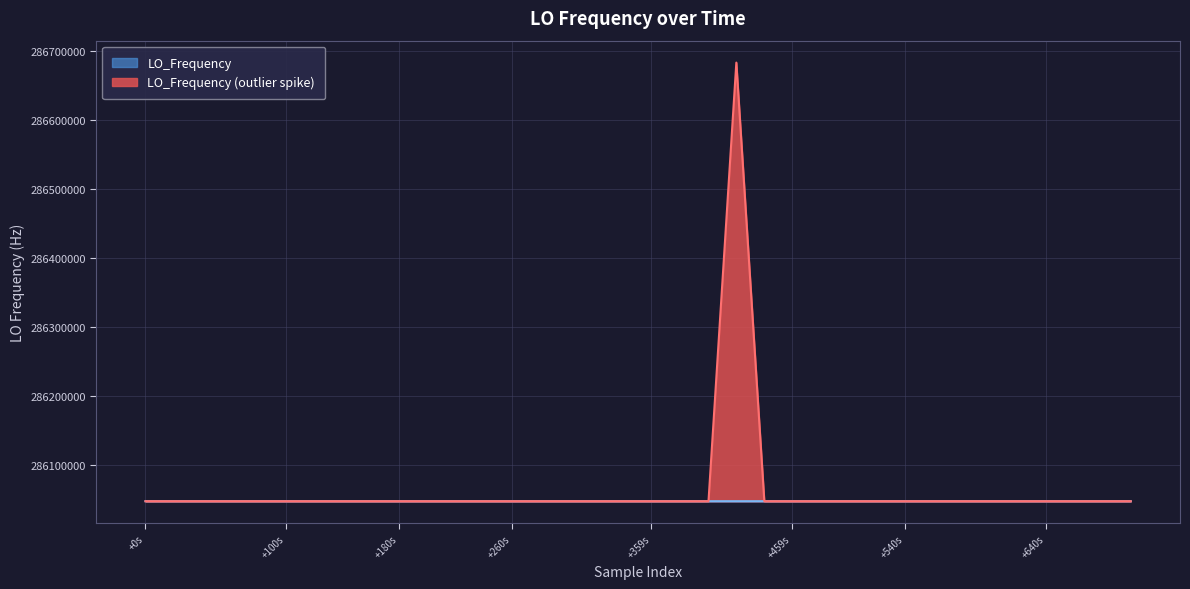

What is the lowest value of the LO_Frequency (outlier spike) series?

286046992.0